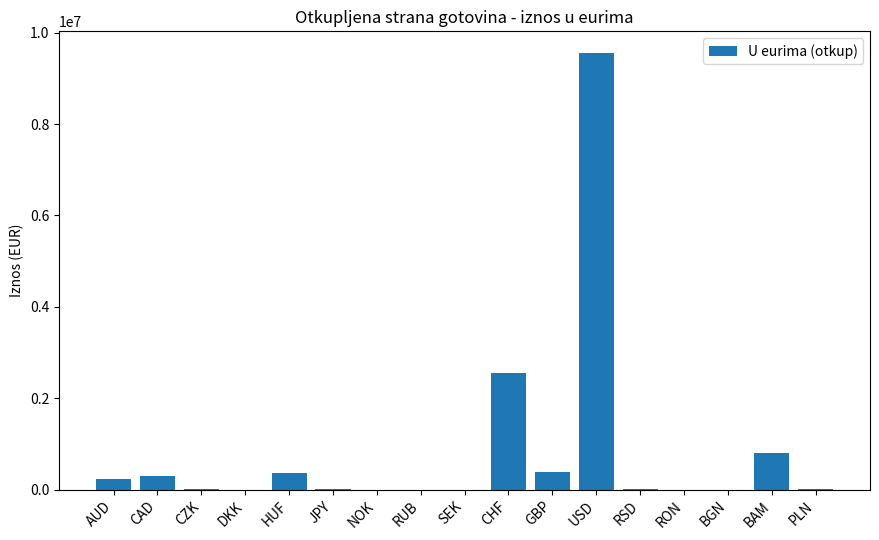

What is the maximum value shown in the chart?

9552161